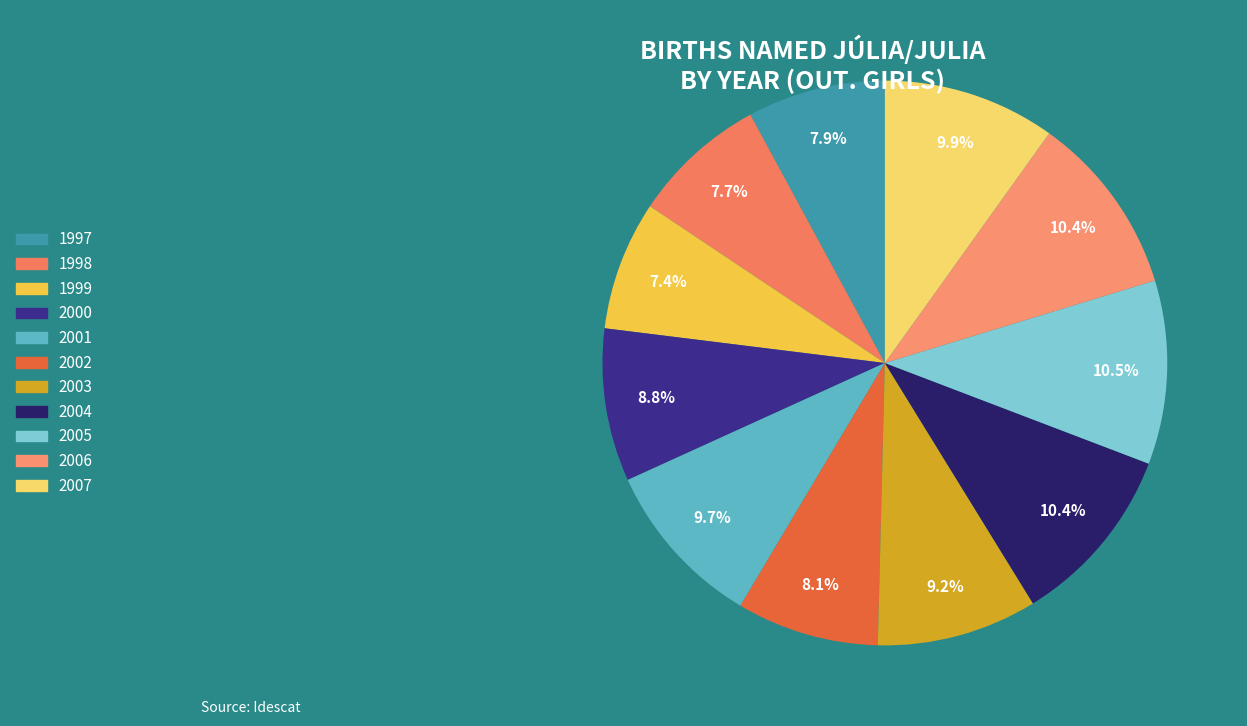

To the nearest percent, what is the combined percentage of 2005 and 1998?

18%